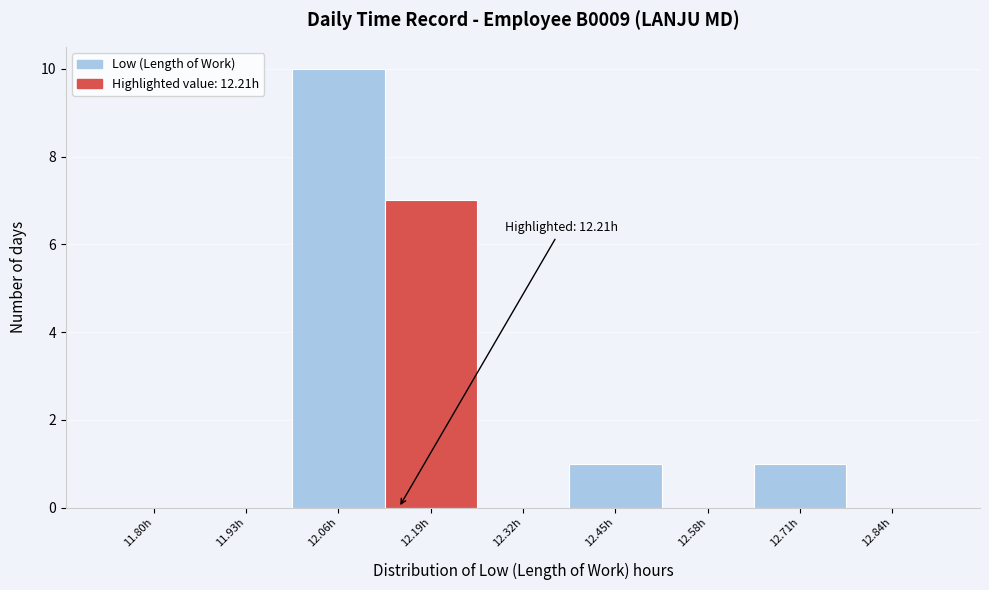

Reading right to left, extract all data points from this chart.

12.84h=0	12.71h=1	12.58h=0	12.45h=1	12.32h=0	12.19h=7	12.06h=10	11.93h=0	11.80h=0